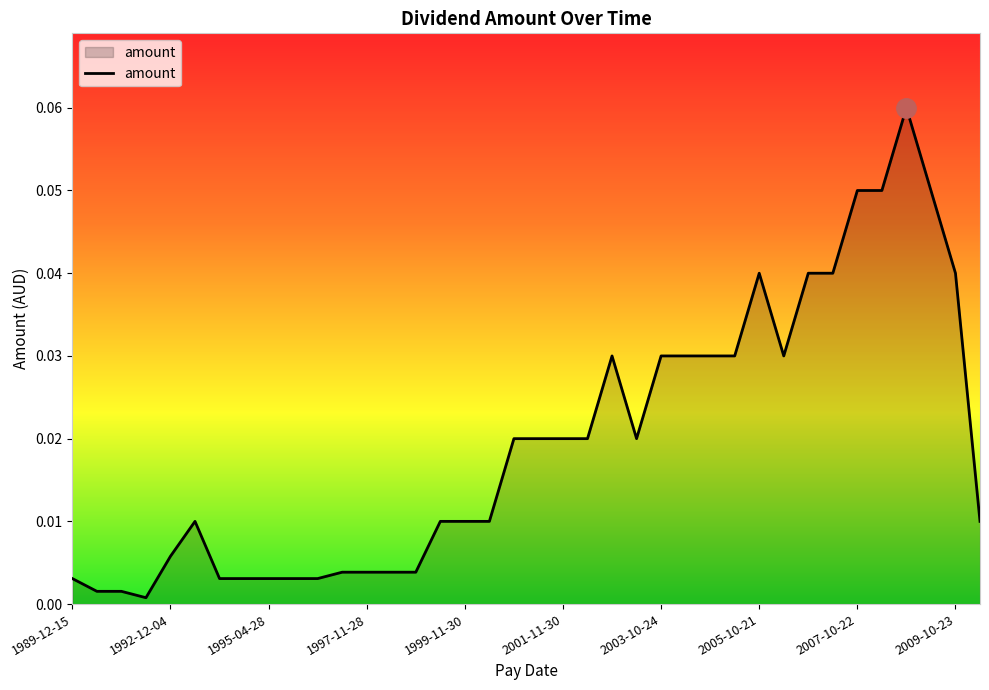

True or false: the data has more than 0 interior local peaks.

True